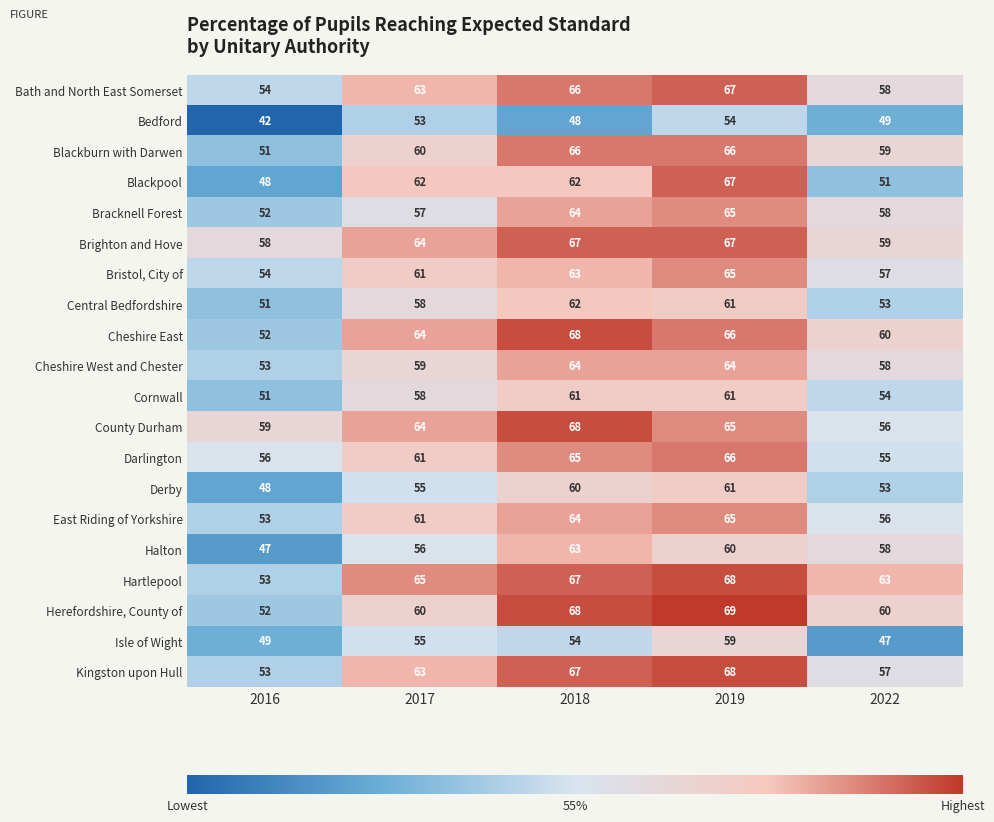

What is the total value across all series at 2017?

1199